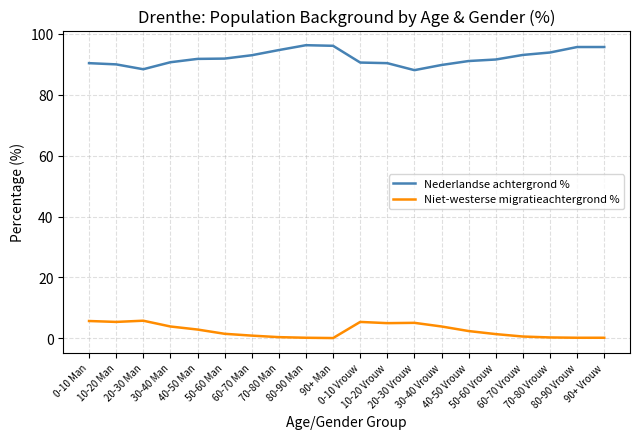

Which series has the largest range (max minus min)?

Nederlandse achtergrond %